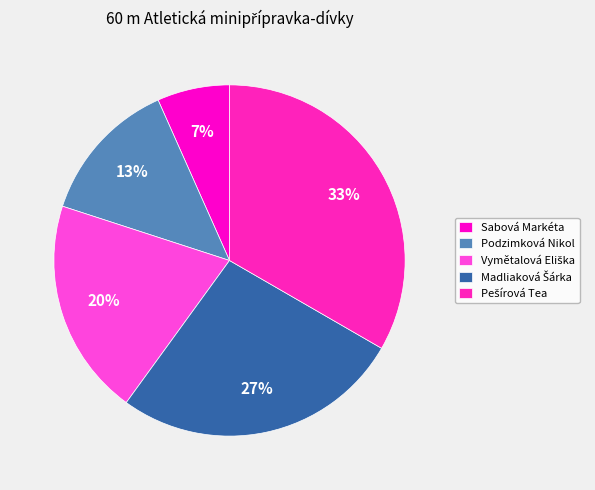

How many slices are in this pie chart?

5